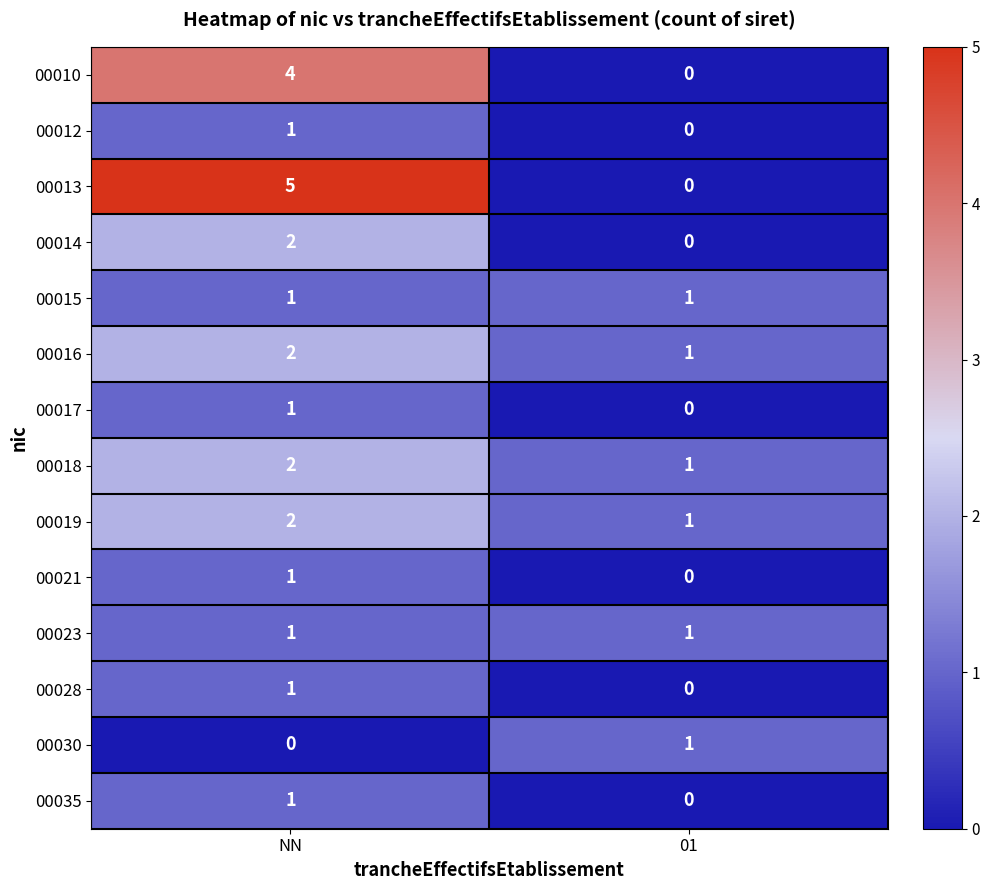

Which series changed the most between NN and 01?

00013